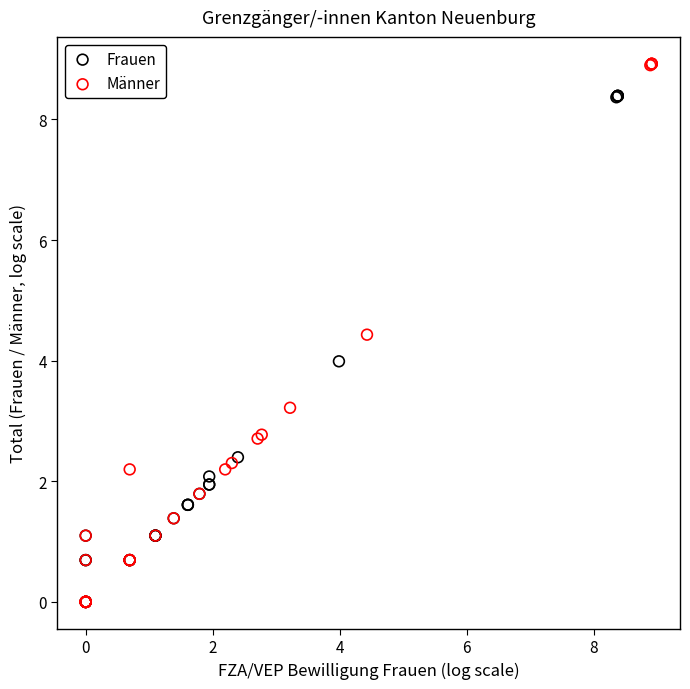

What are all the series names shown in the legend?

Frauen, Männer